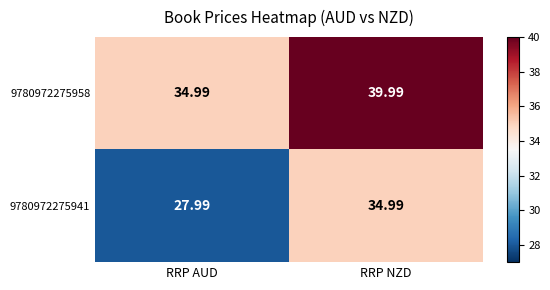

List the series in order of their peak value, lowest first.

9780972275941, 9780972275958